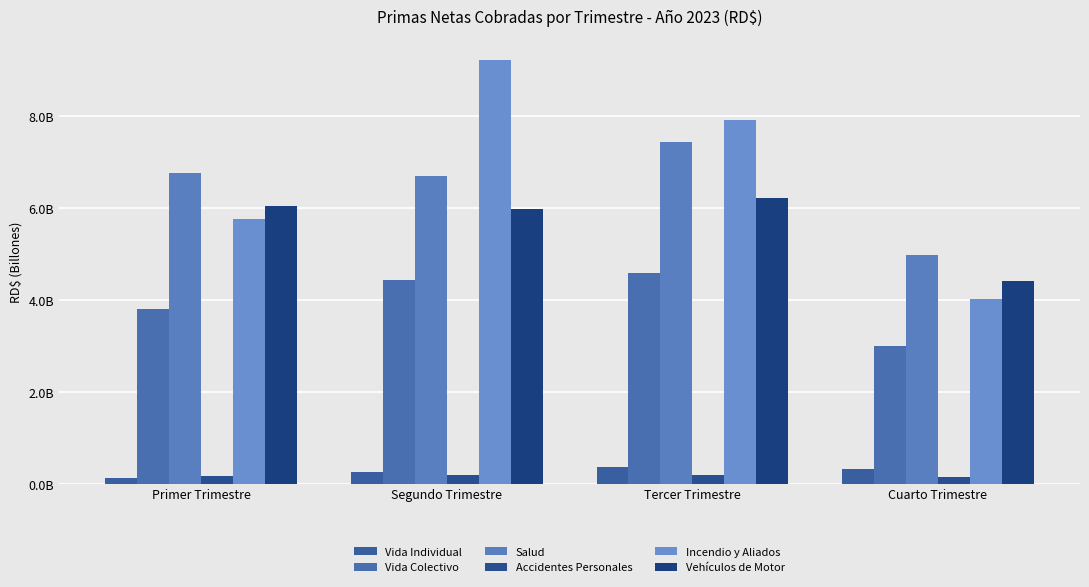

What value does the Incendio y Aliados series have at Primer Trimestre?

5743491306.2